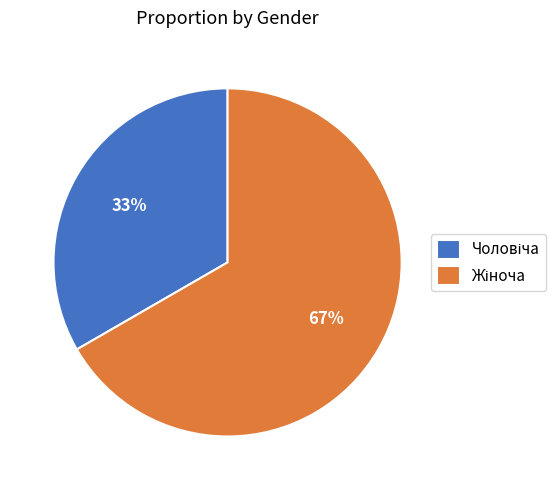

To the nearest percent, what is the average slice percentage?

50%